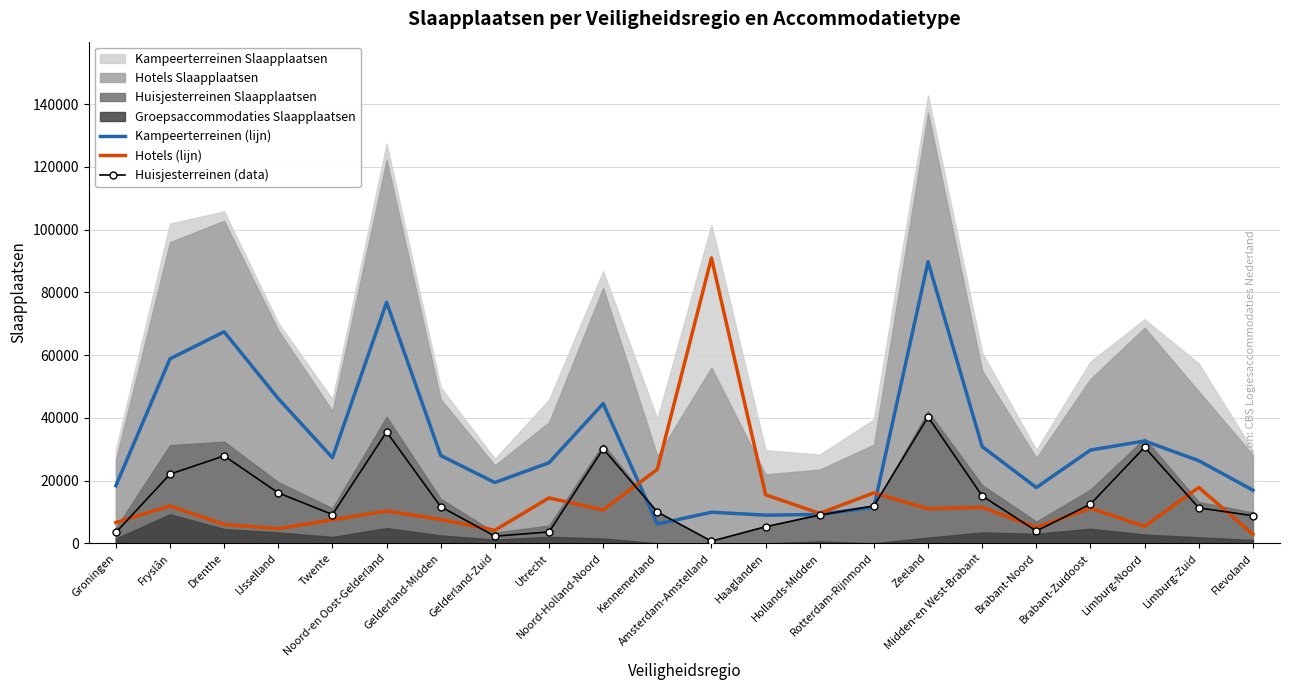

What is the smallest value displayed?

658